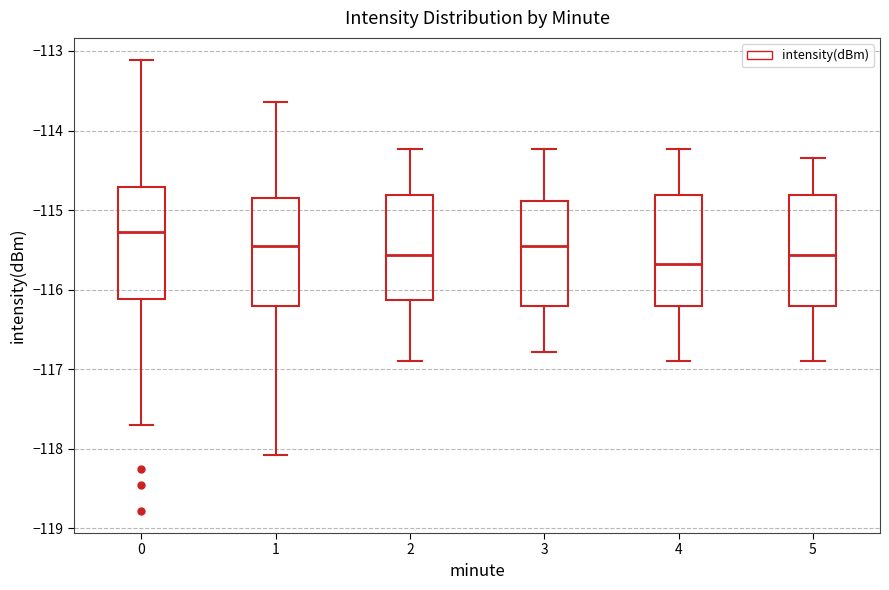

Reading left to right, transcribe this box plot: for each box, give where its median line is, the range the box spans, and where its two whiskers end, as read against the y-axis. The values are not printed on the chart, so give them approximately, as read against the axis.

0: median -115.3, box -116.1 to -114.7, whiskers -117.7 to -113.1
1: median -115.5, box -116.2 to -114.8, whiskers -118.1 to -113.6
2: median -115.6, box -116.1 to -114.8, whiskers -116.9 to -114.2
3: median -115.5, box -116.2 to -114.9, whiskers -116.8 to -114.2
4: median -115.7, box -116.2 to -114.8, whiskers -116.9 to -114.2
5: median -115.6, box -116.2 to -114.8, whiskers -116.9 to -114.3